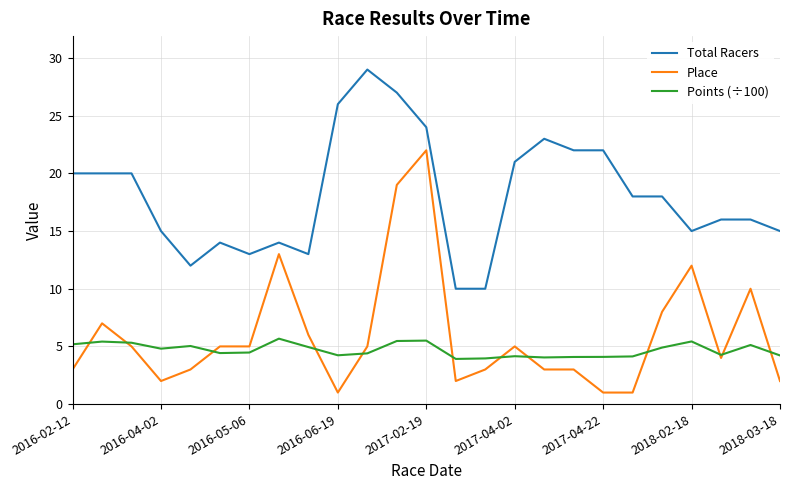

What is the minimum value shown in the chart?

1.0